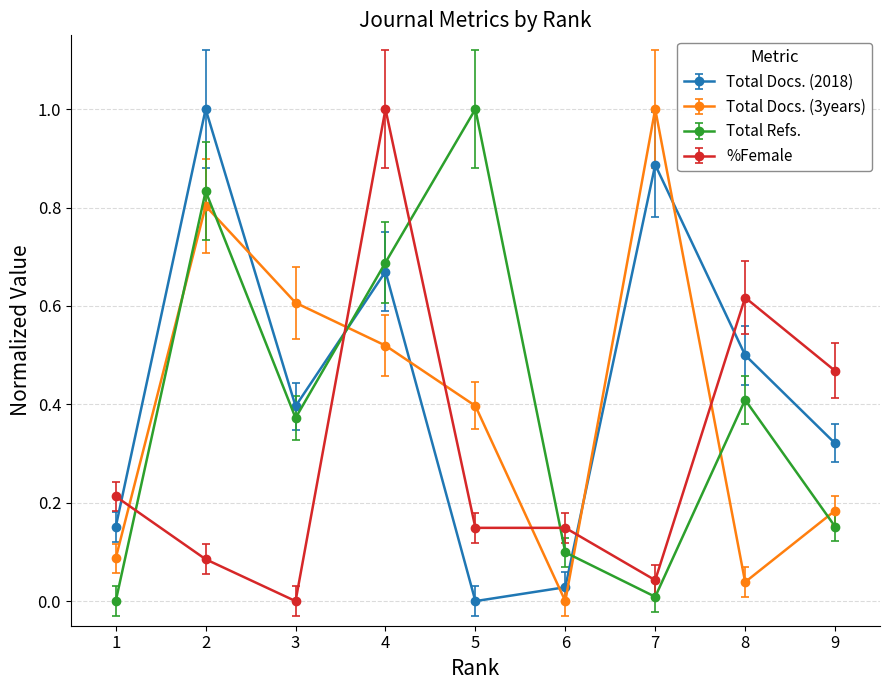

What is the difference between the maximum and minimum values in the %Female series?

1.0